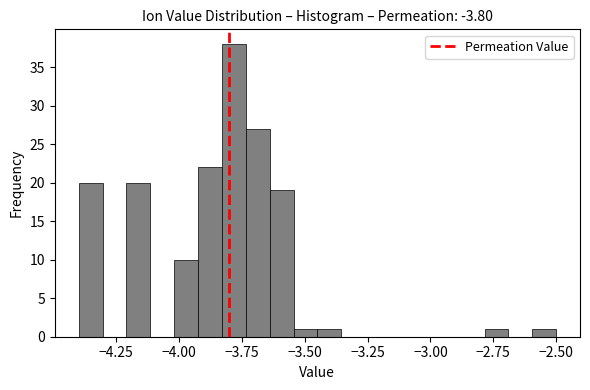

Read against the x-axis, roughly where is the centre of the tallest bar?

-3.80